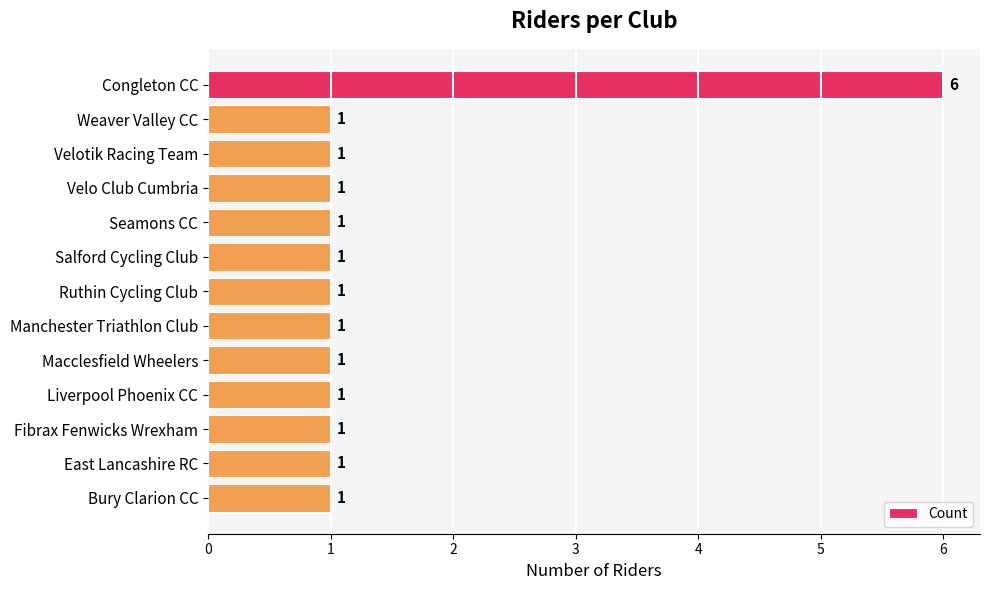

Reading top to bottom, list all the values displayed in this chart.

Congleton CC=6	Weaver Valley CC=1	Velotik Racing Team=1	Velo Club Cumbria=1	Seamons CC=1	Salford Cycling Club=1	Ruthin Cycling Club=1	Manchester Triathlon Club=1	Macclesfield Wheelers=1	Liverpool Phoenix CC=1	Fibrax Fenwicks Wrexham=1	East Lancashire RC=1	Bury Clarion CC=1